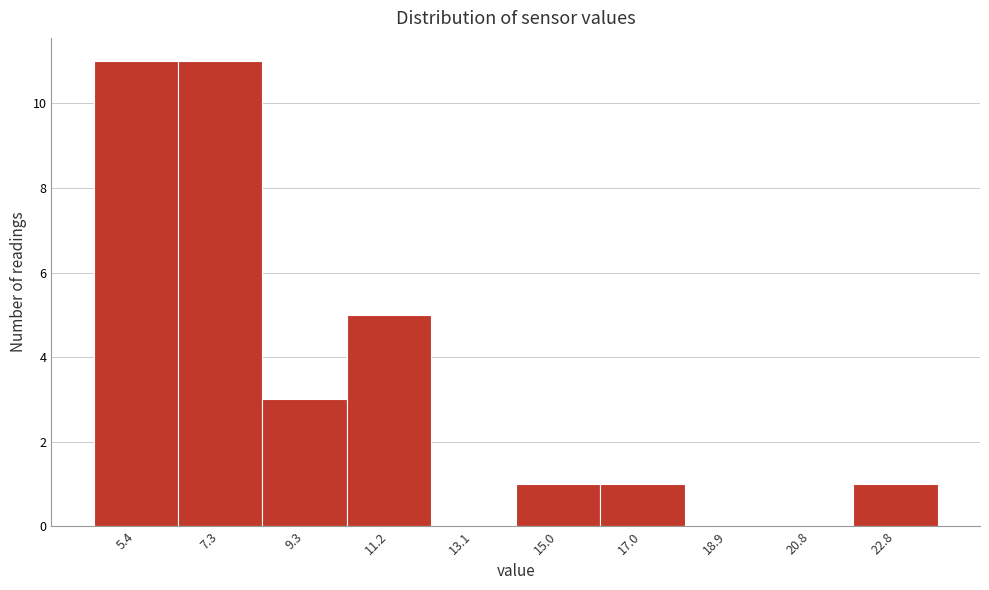

Reading left to right, what are all the values shown in this chart?

5.4=11	7.3=11	9.3=3	11.2=5	13.1=0	15.0=1	17.0=1	18.9=0	20.8=0	22.8=1